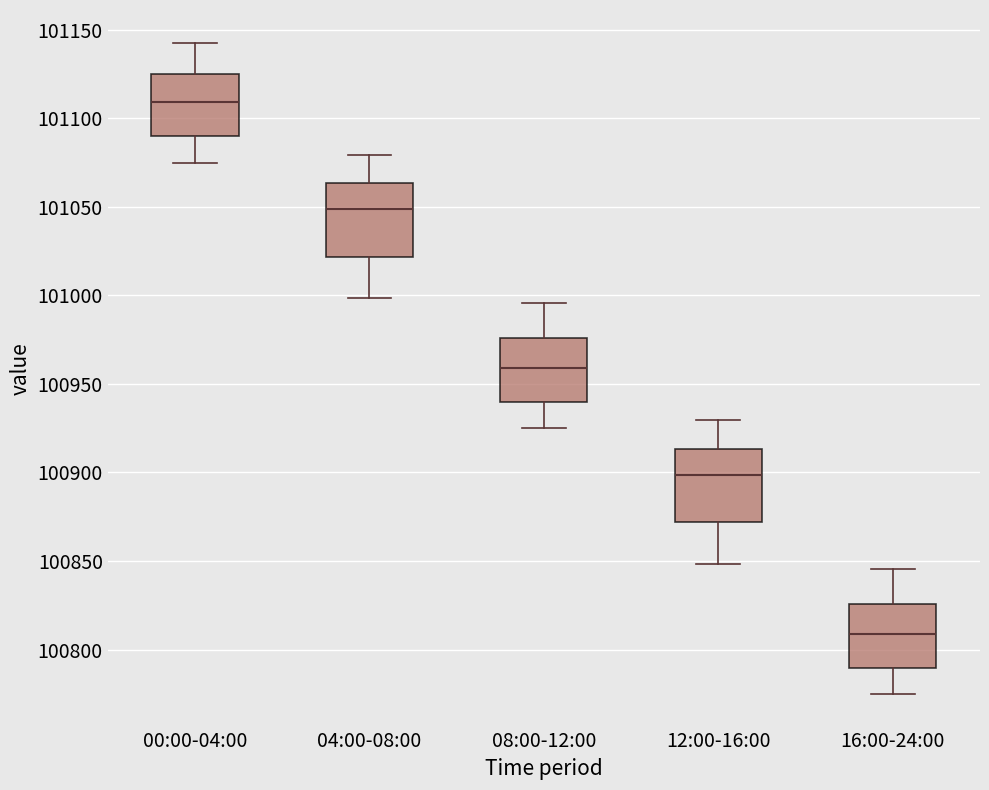

Which box's median line is the lowest?

16:00-24:00